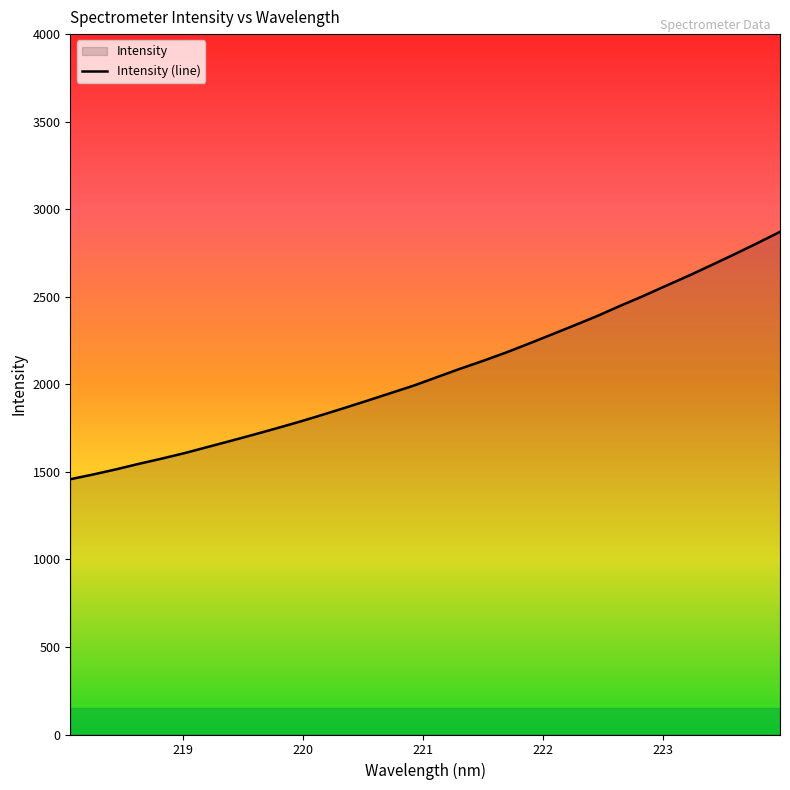

What is the difference between the maximum and minimum values?

1413.2